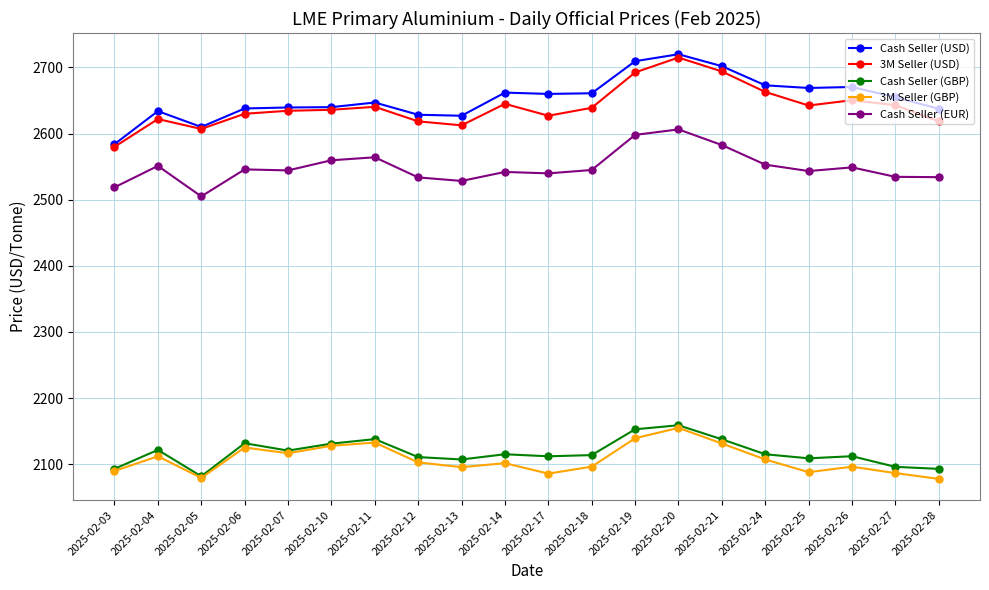

Is this an area chart (filled region under the line)?

No